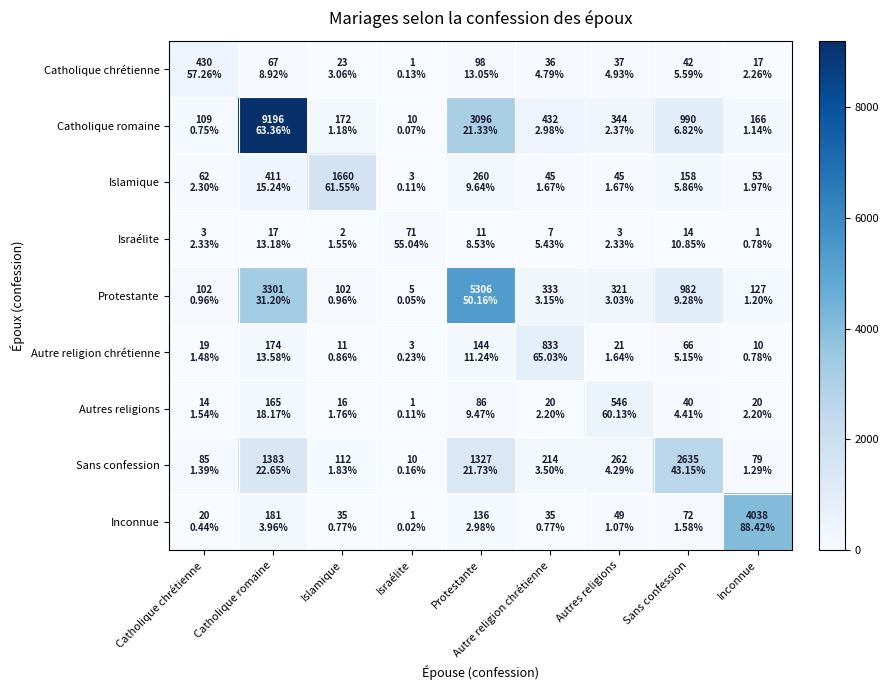

Which series has the largest total across all categories?

Catholique romaine